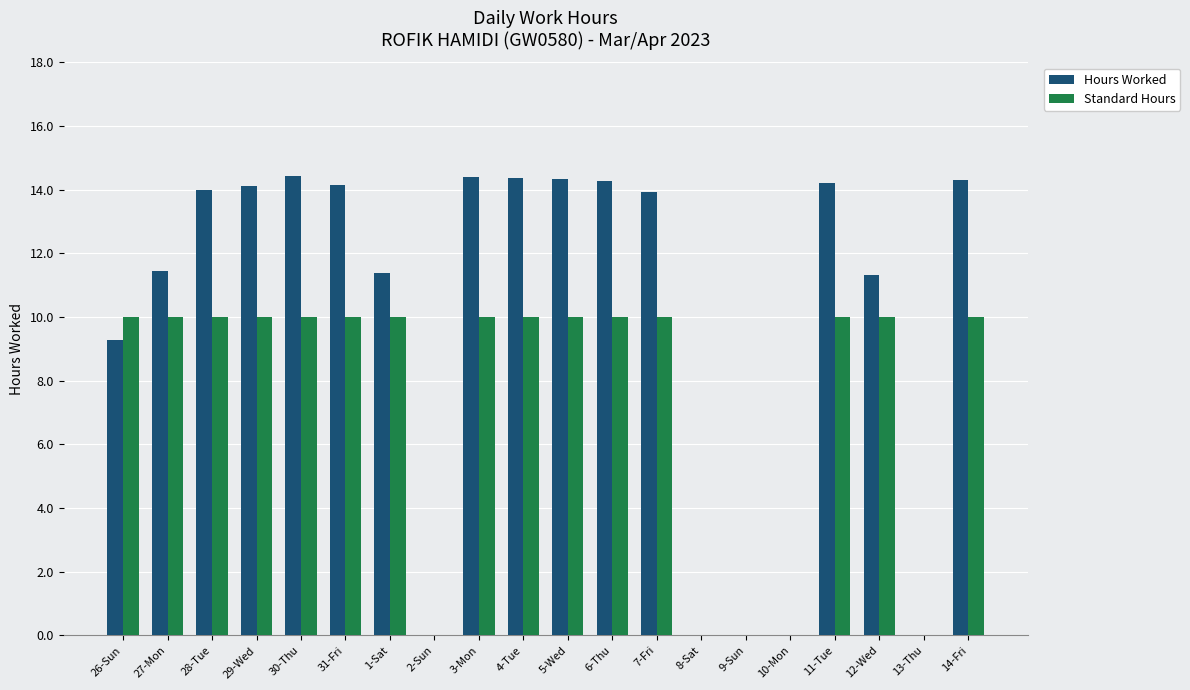

How many groups of bars are there?

20